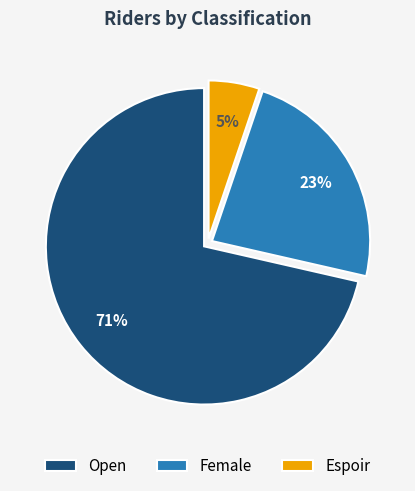

How many segments does this pie chart have?

3